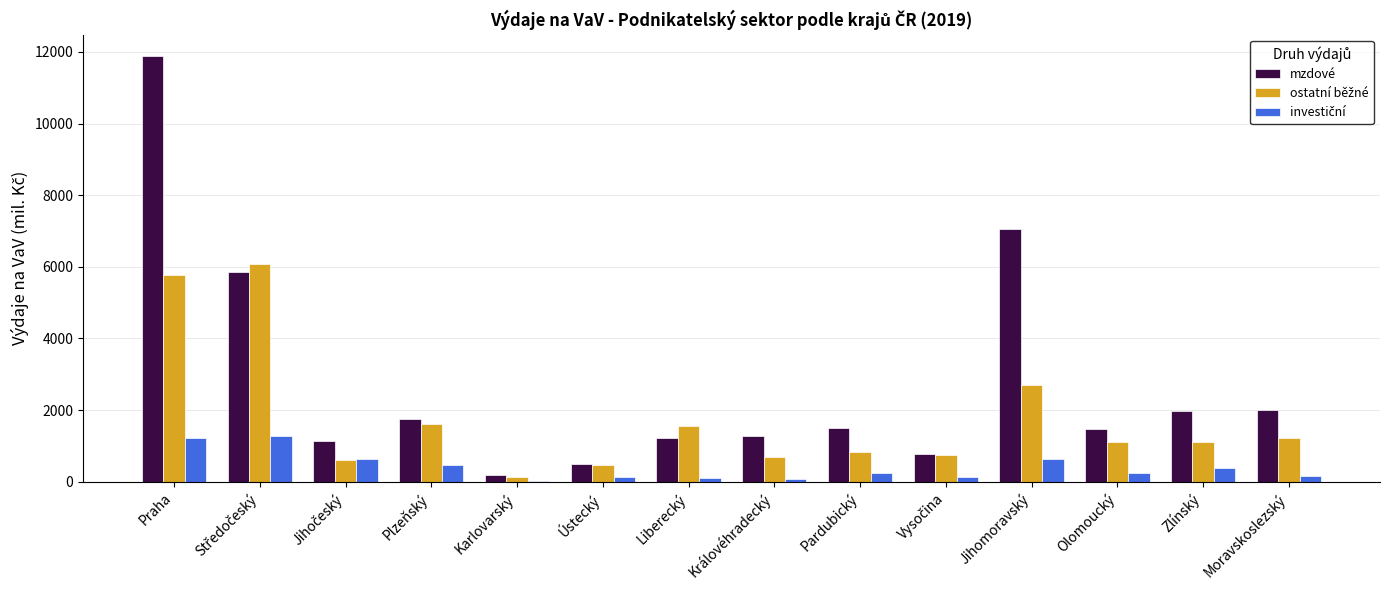

Which category has the highest value across all series?

Praha